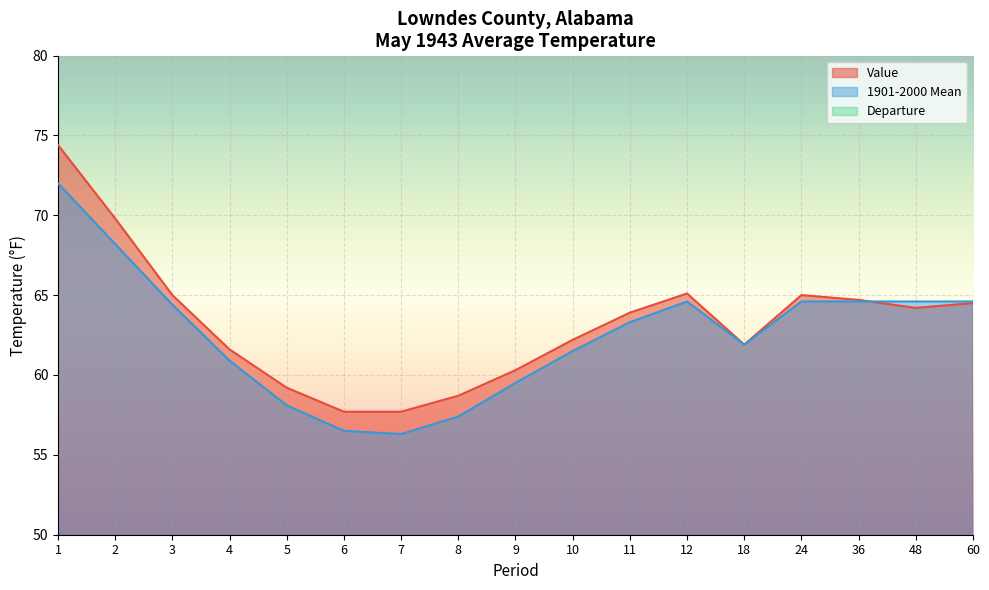

Between 18 and 12, which is larger?

12